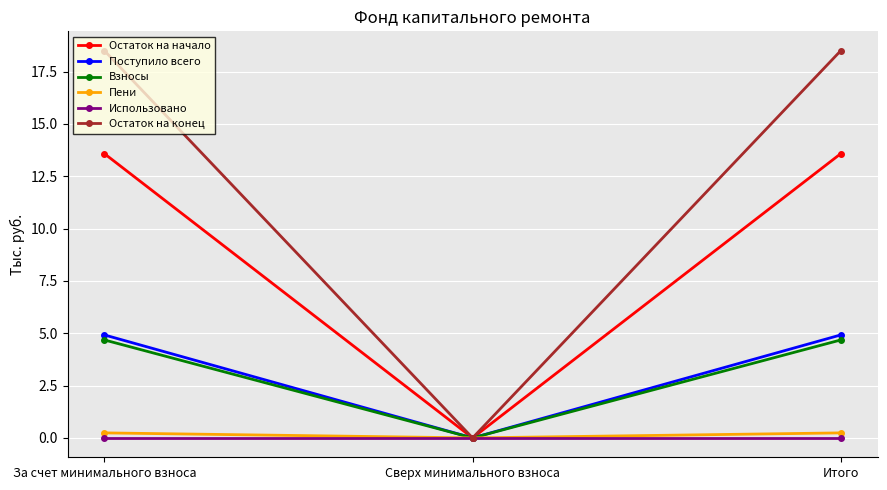

What value does the Остаток на конец series have at Итого?

18.5